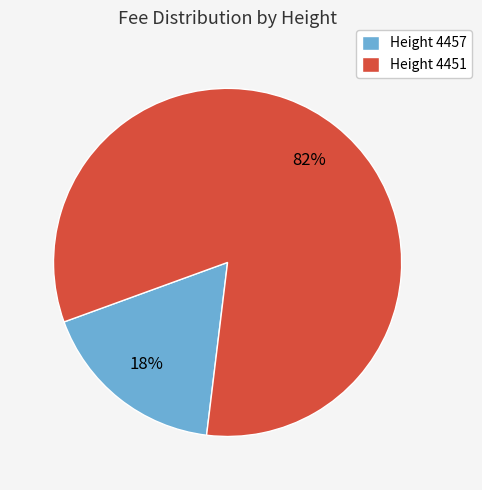

How many slices are in this pie chart?

2